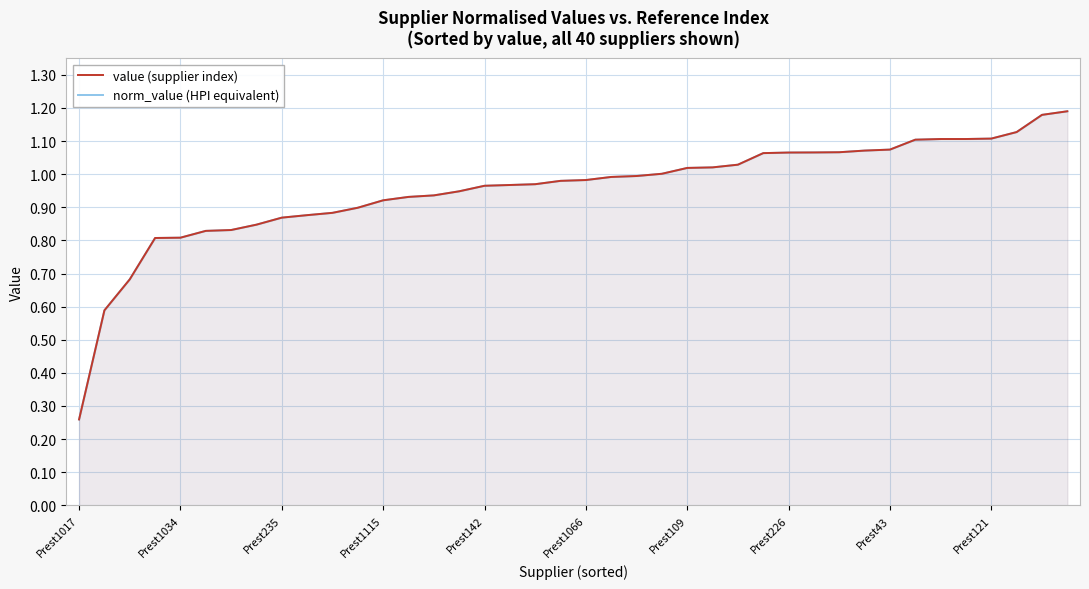

Read the norm_value (HPI equivalent) value at 19.

1.0